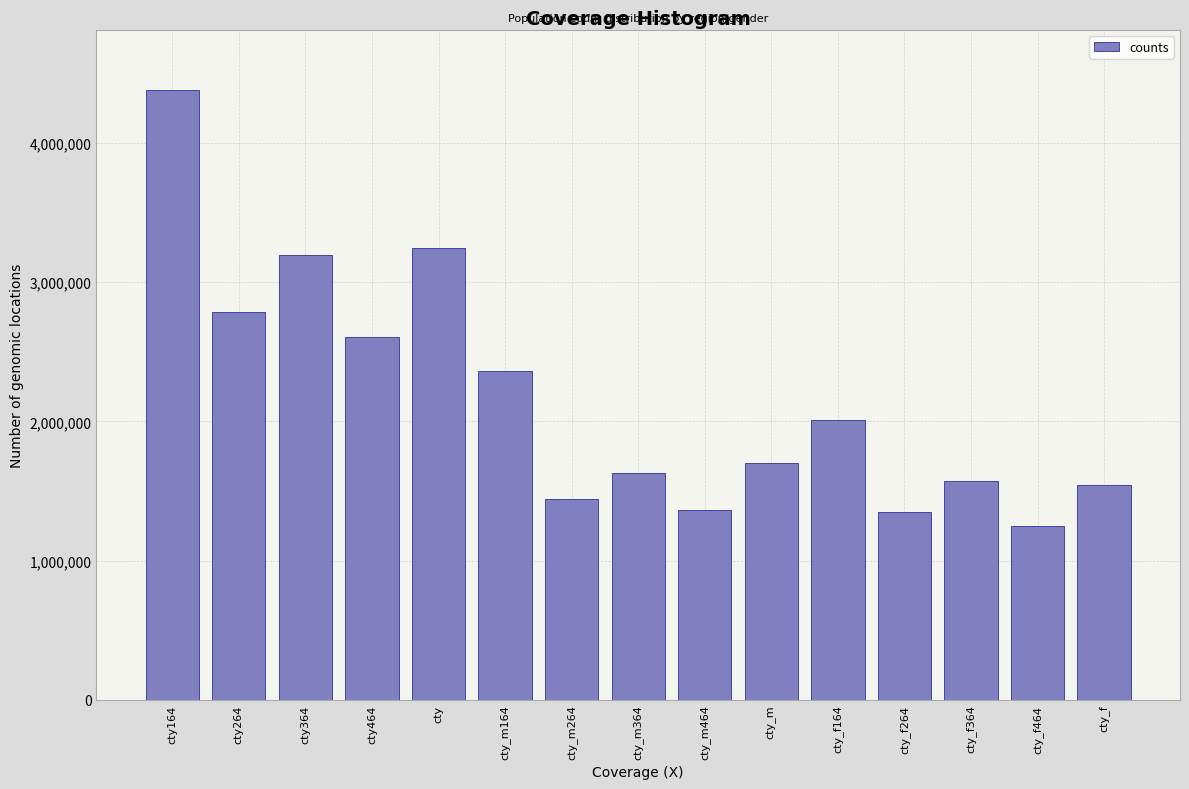

What is the change in value from cty464 to cty_f?

-1063574